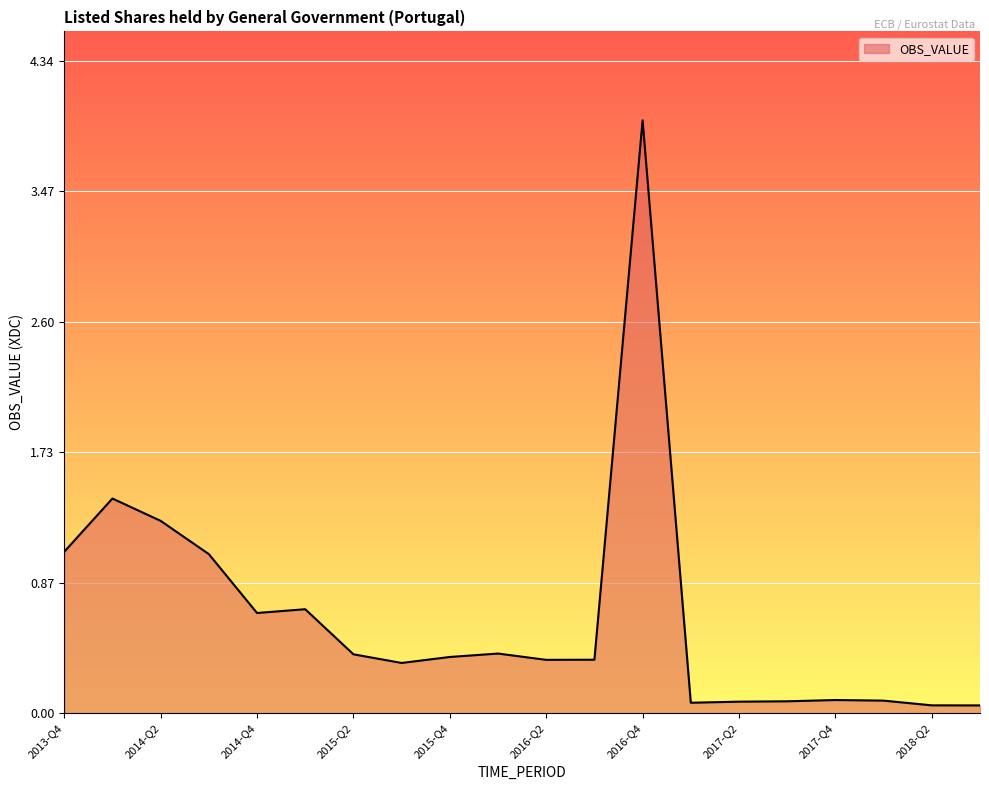

What is the maximum value shown in the chart?

3.9